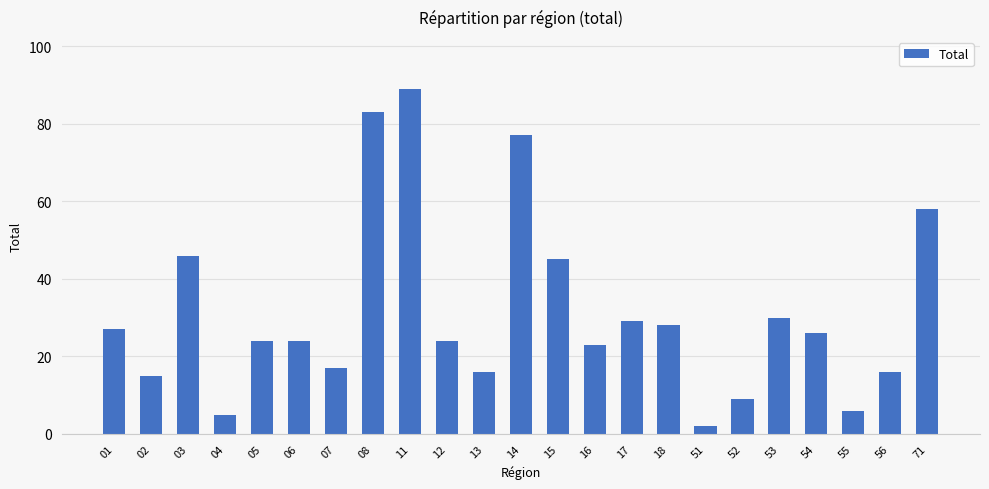

Reading left to right, transcribe all the data shown in this chart.

01=27	02=15	03=46	04=5	05=24	06=24	07=17	08=83	11=89	12=24	13=16	14=77	15=45	16=23	17=29	18=28	51=2	52=9	53=30	54=26	55=6	56=16	71=58